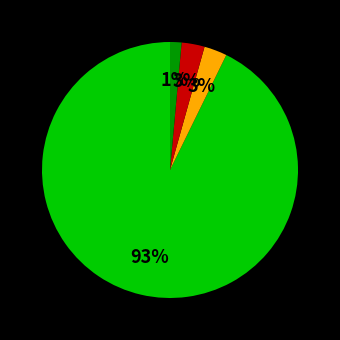

Is there a majority slice in this chart?

Yes